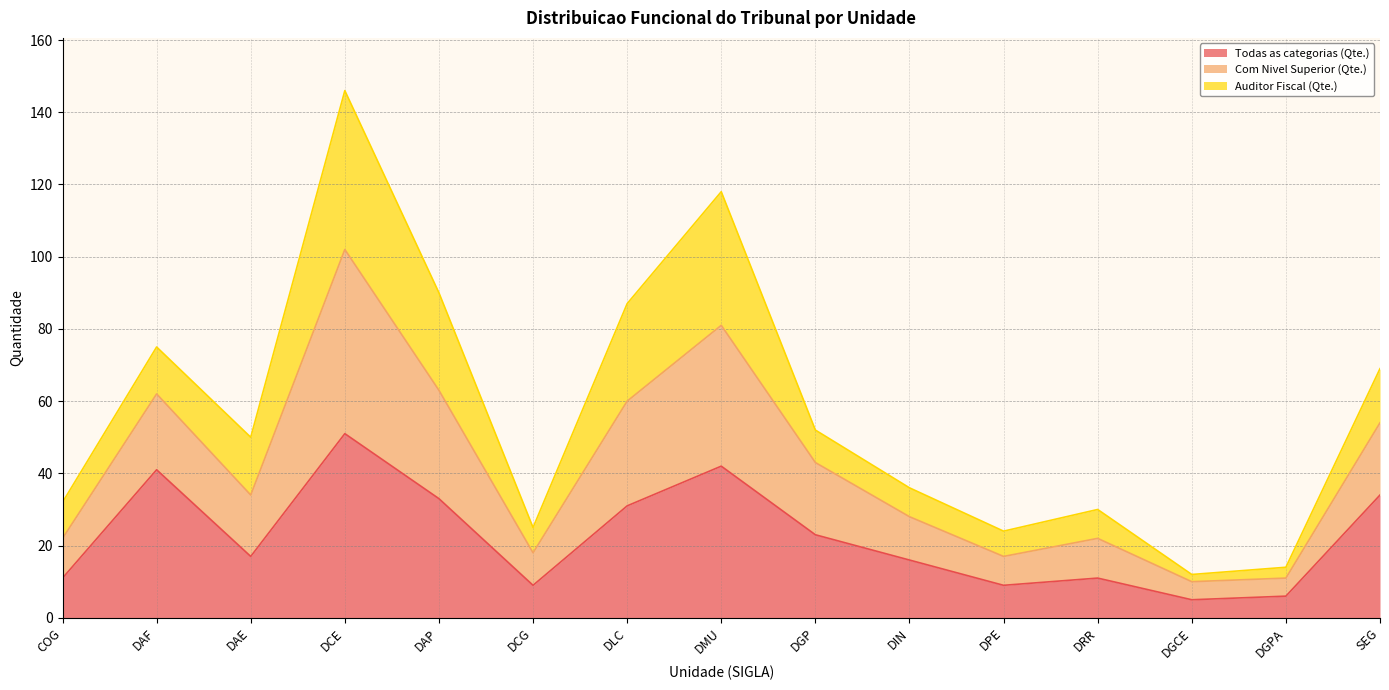

At which category is the sum across all series the highest?

DCE